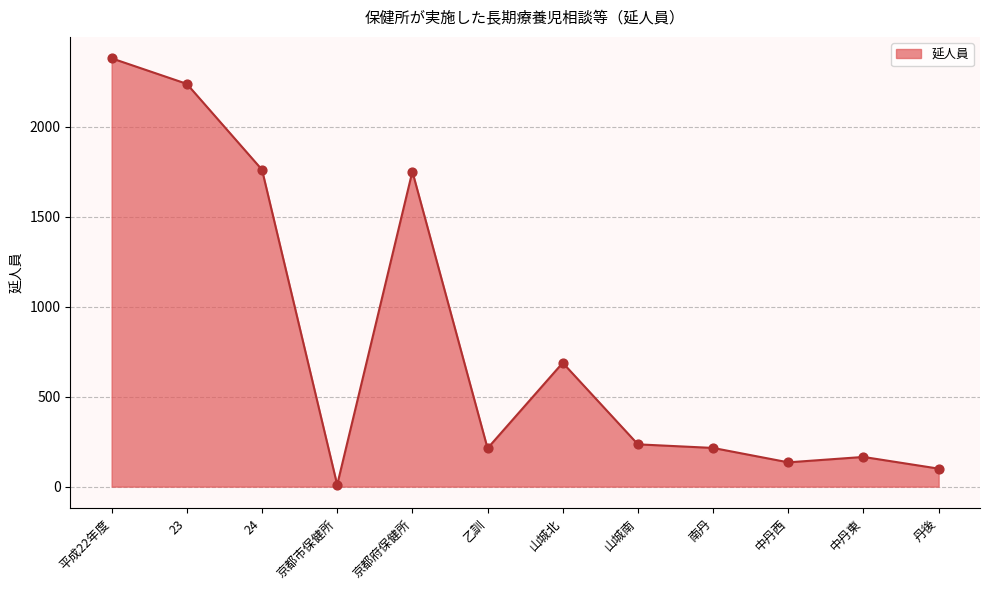

What is the change in value from 京都府保健所 to 南丹?

-1536